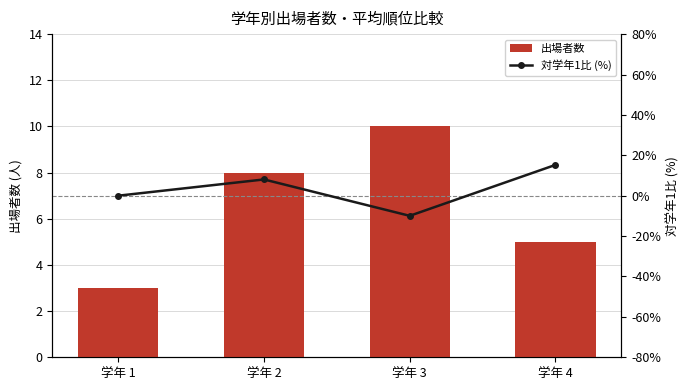

List the labels in order of 出場者数 value, smallest first.

学年 1, 学年 4, 学年 2, 学年 3